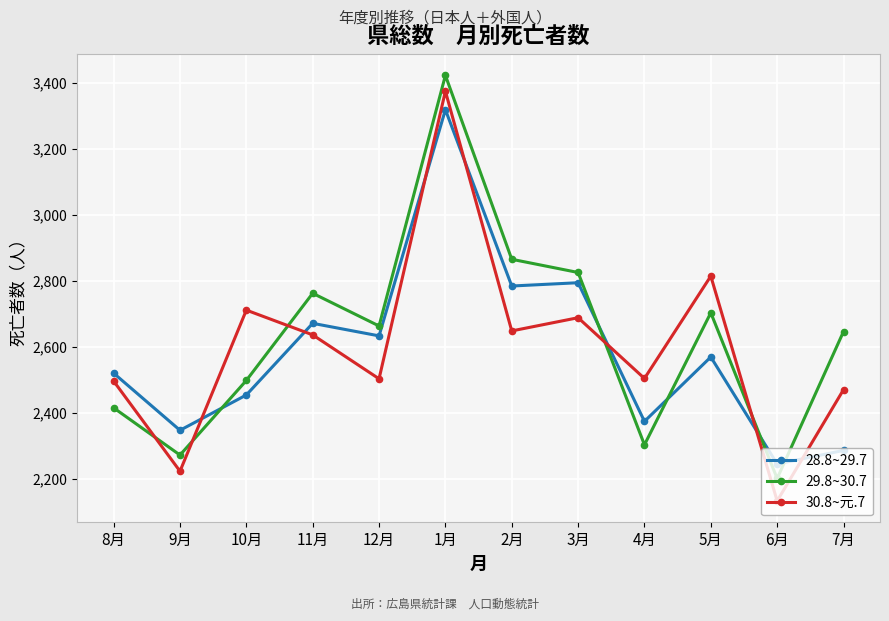

What is the sum of all 28.8~29.7 values?

30995